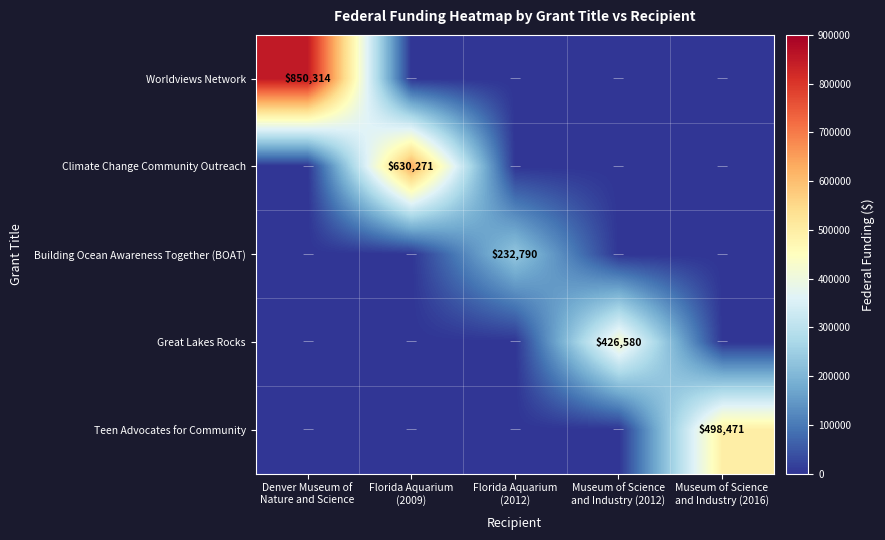

Is it true that Worldviews Network equals 214882 at Denver Museum of Nature and Science?

False